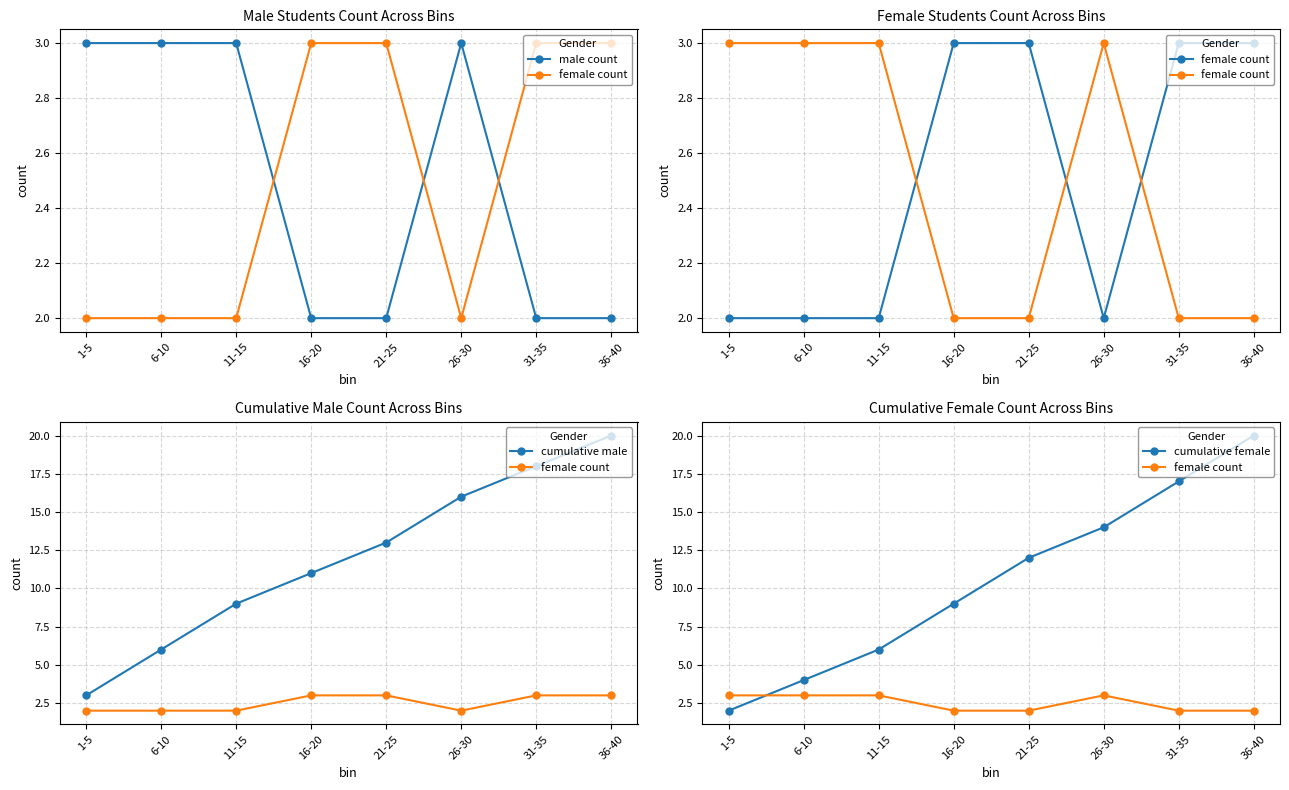

Does the chart display data point markers on the line(s)?

Yes